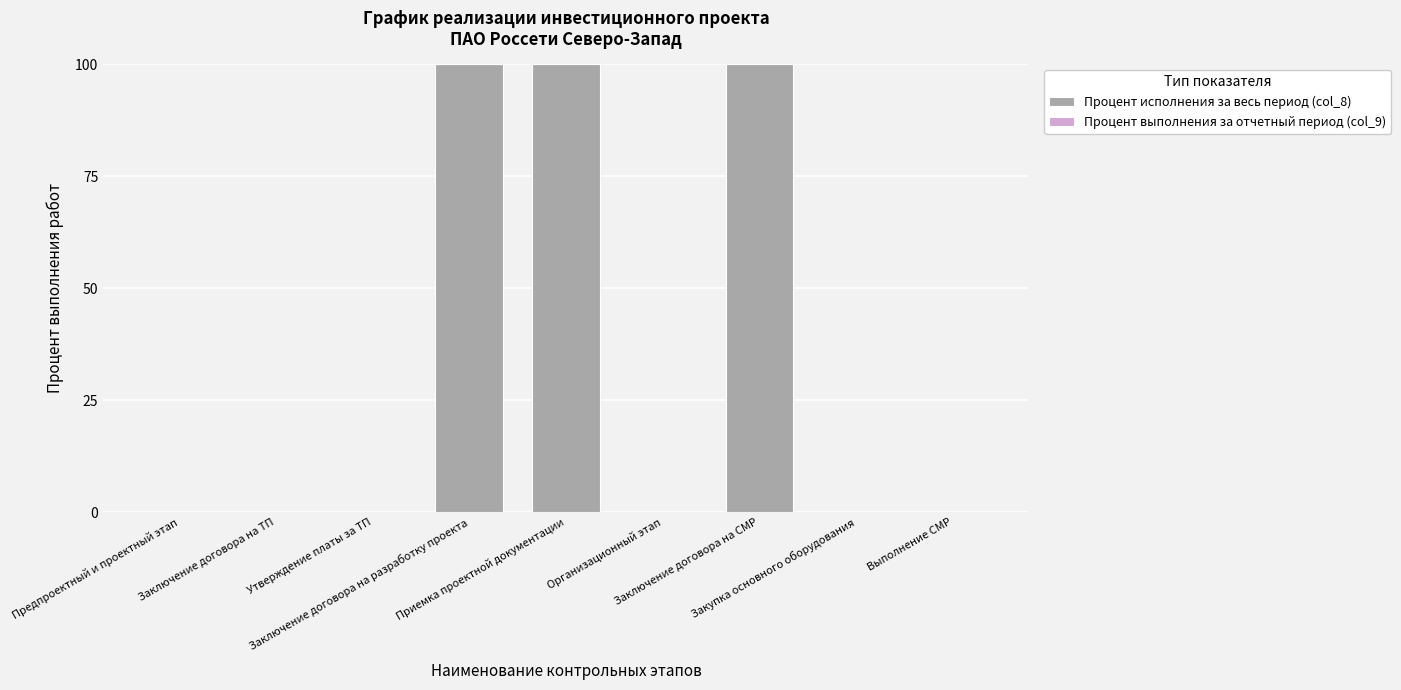

What is the maximum value shown in the chart?

100